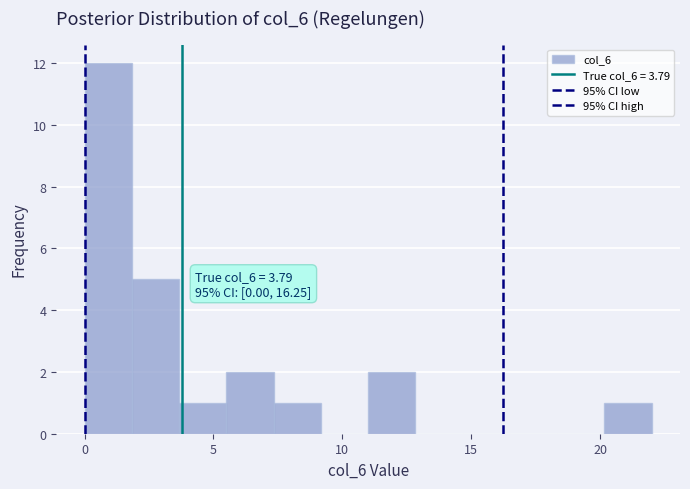

Read against the x-axis, roughly where is the centre of the tallest bar?

1.0